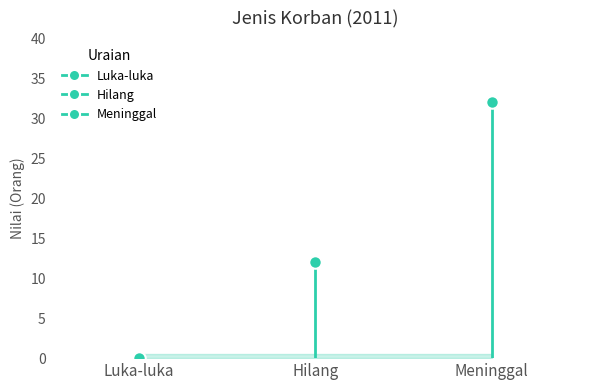

How many lines are shown in the chart?

1